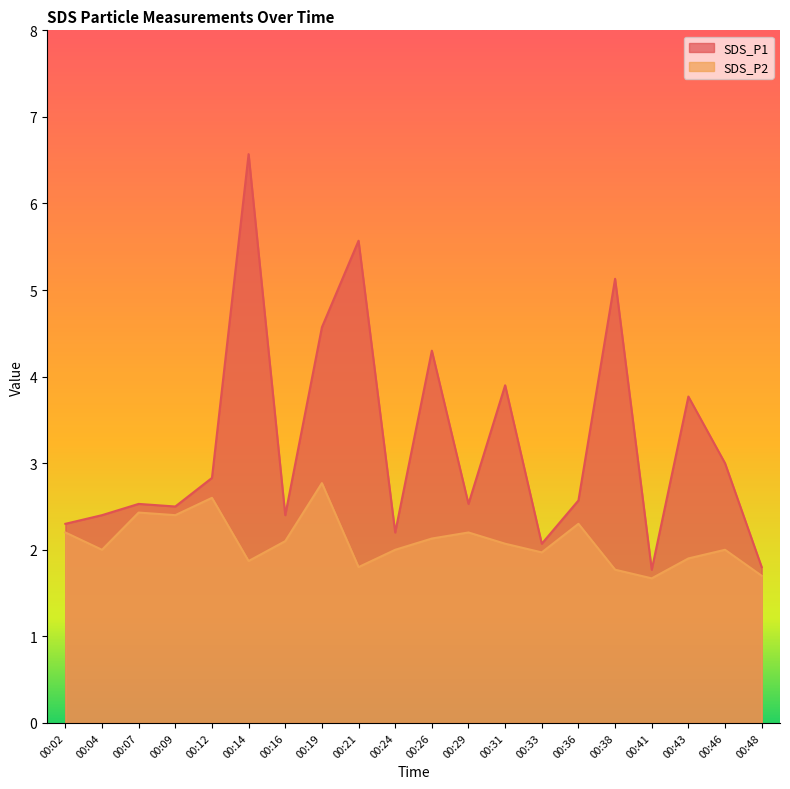

True or false: SDS_P2 and SDS_P1 intersect in this chart.

False